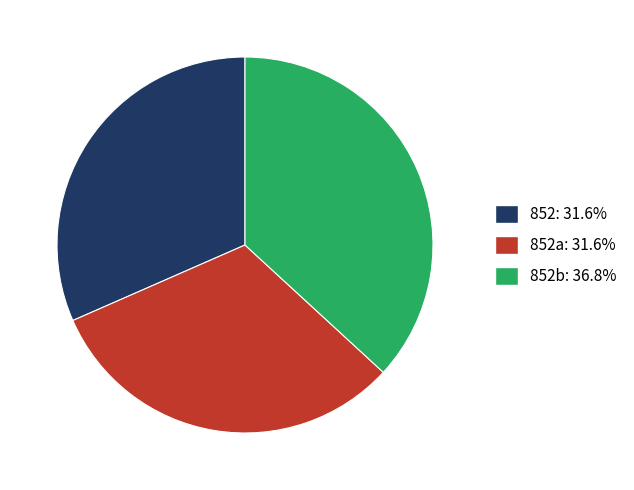

Is there any slice that represents more than half of the pie?

No